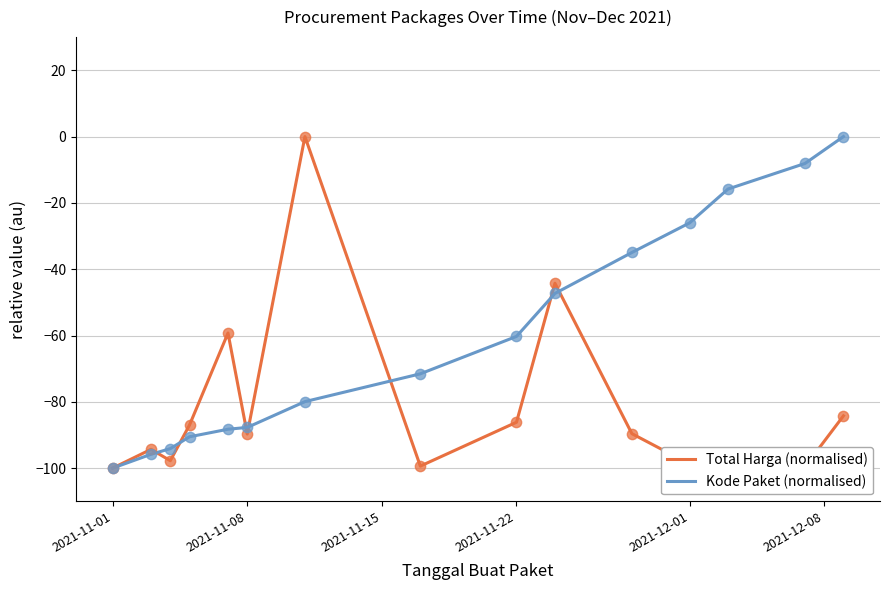

What are all the series names shown in the legend?

Total Harga (normalised), Kode Paket (normalised)